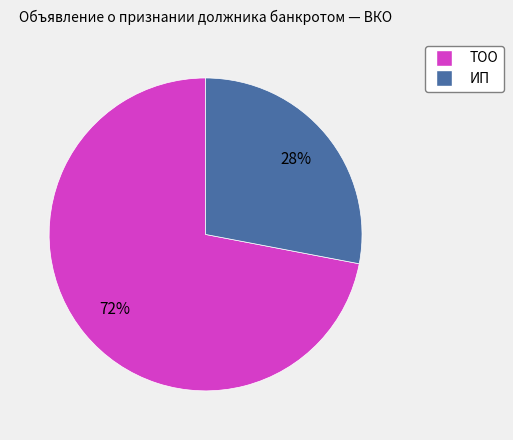

Combined, do ИП and ТОО account for over 50%?

Yes